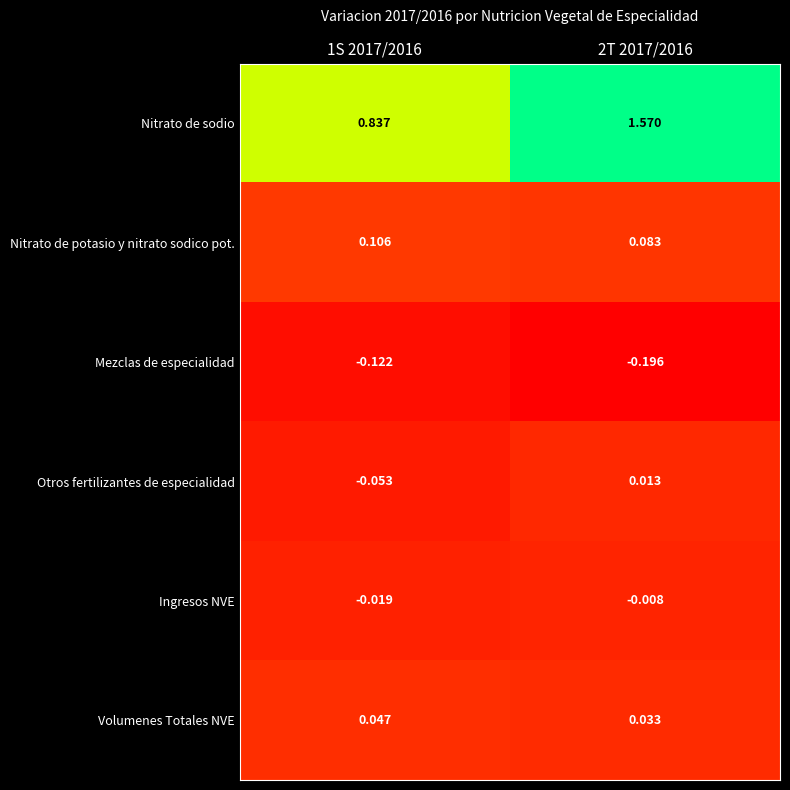

At which category is the sum across all series the highest?

2T 2017/2016